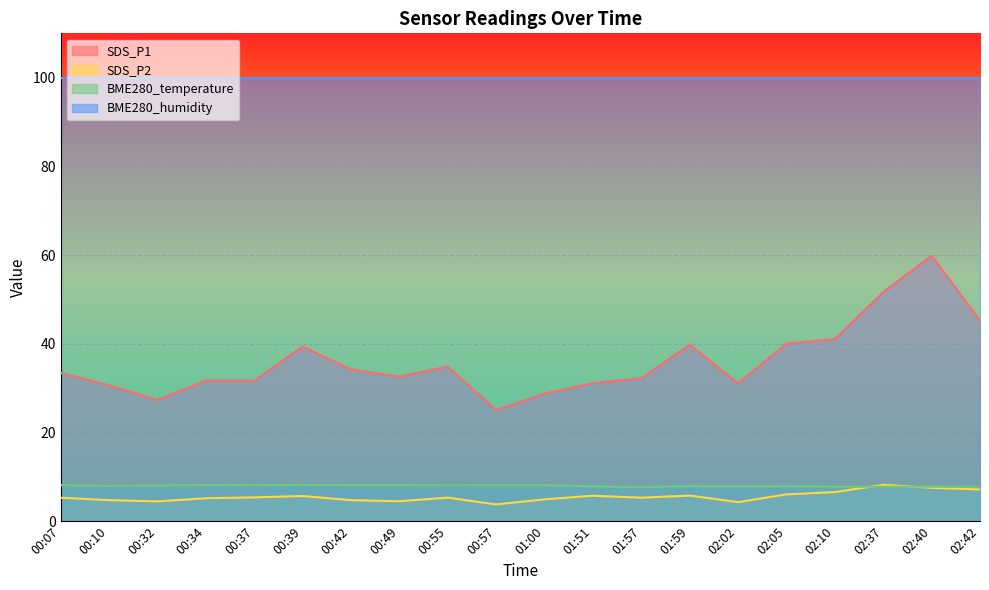

What is the smallest value displayed?

3.8